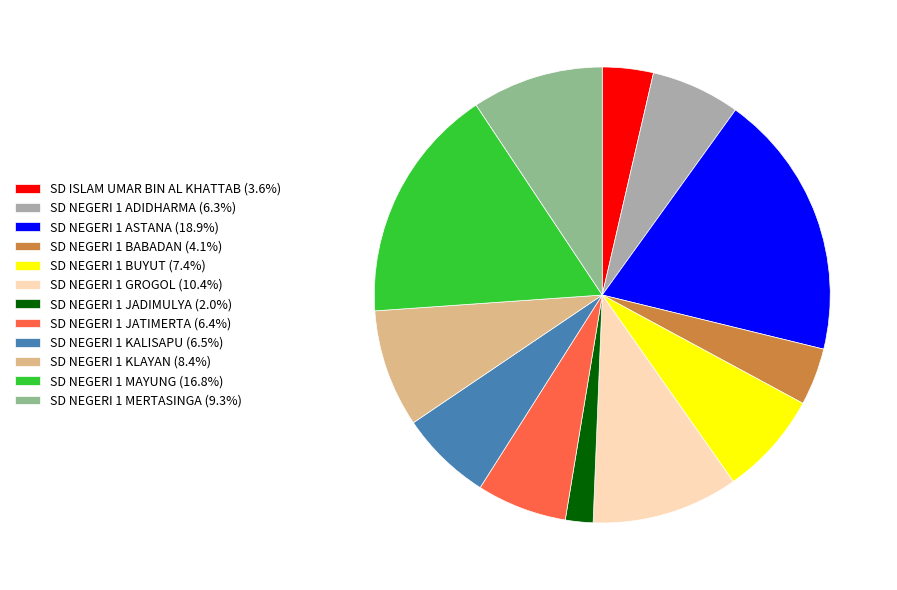

Does SD NEGERI 1 BUYUT (7.4%) account for over 50% of the chart?

No